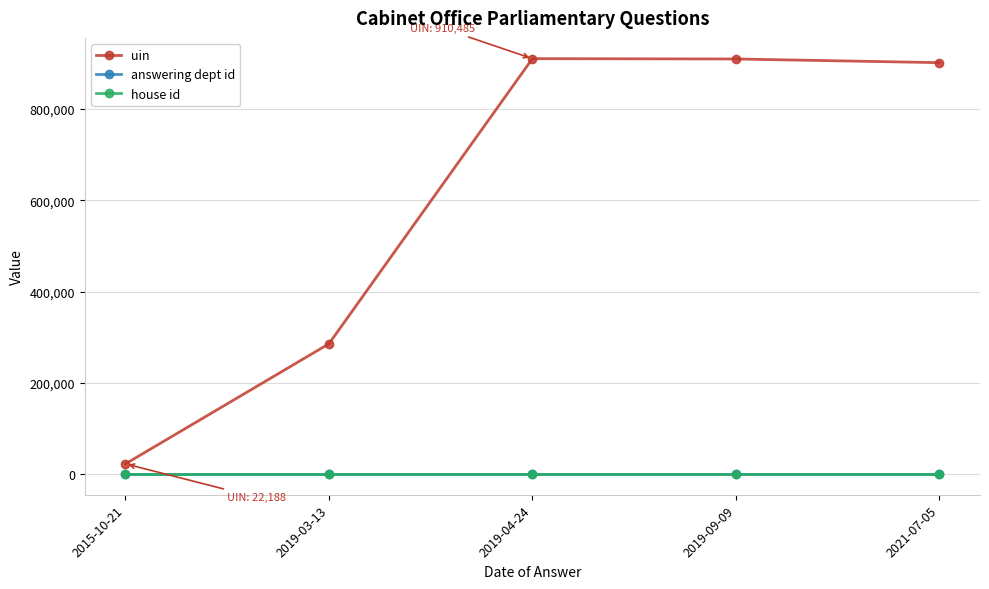

How many lines are shown in the chart?

3